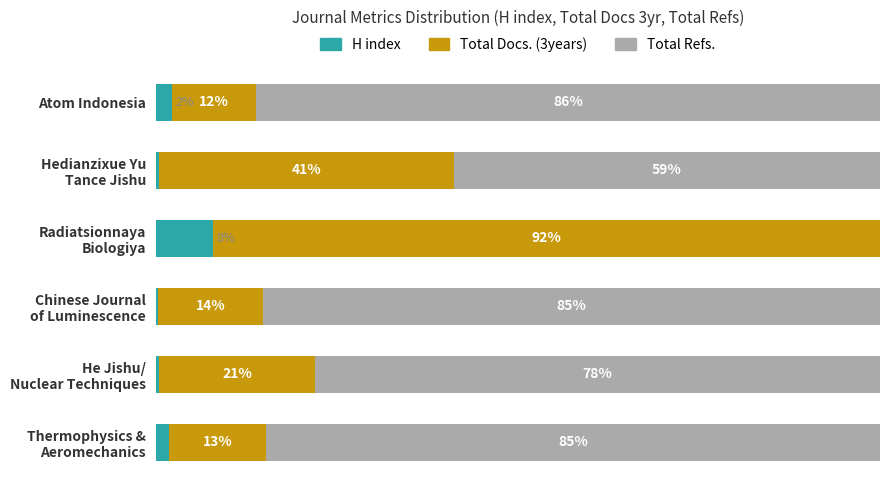

Reading right to left, extract all data points from this chart.

H index: 2.2	0.4	7.9	0.3	0.5	1.8
Total Docs. (3years): 11.6	40.7	92.1	14.4	21.4	13.4
Total Refs.: 86.2	58.9	0.0	85.3	78.1	84.8